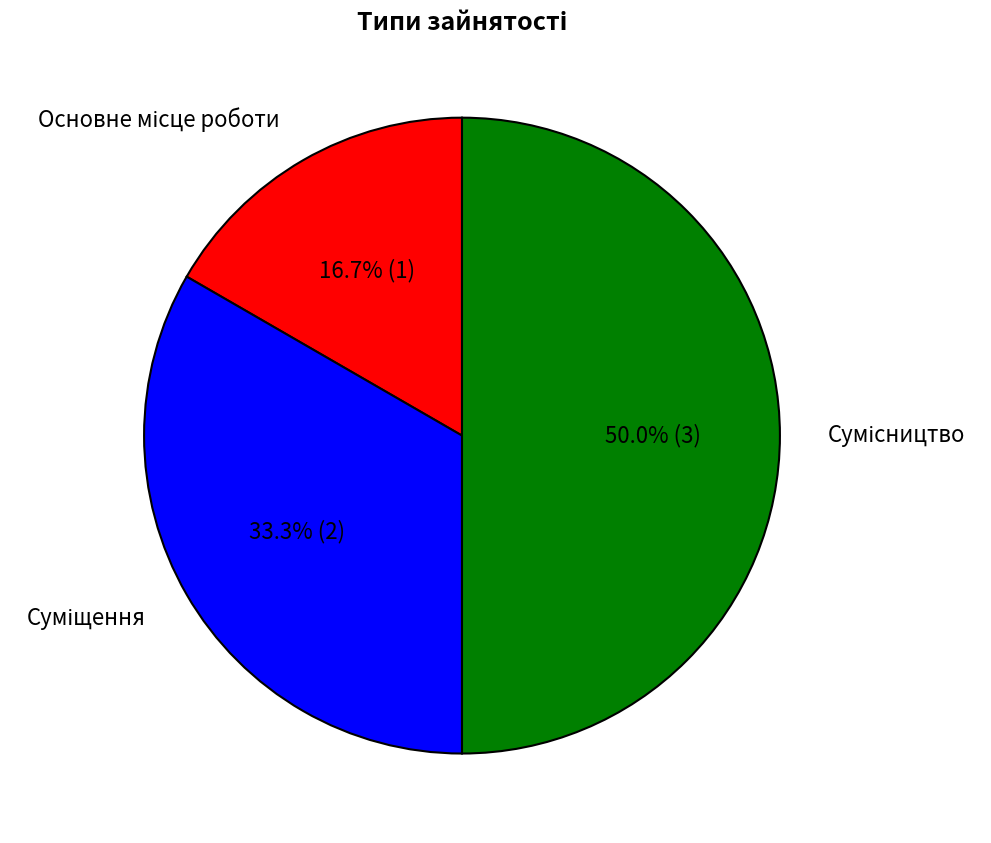

How many slices are in this pie chart?

3